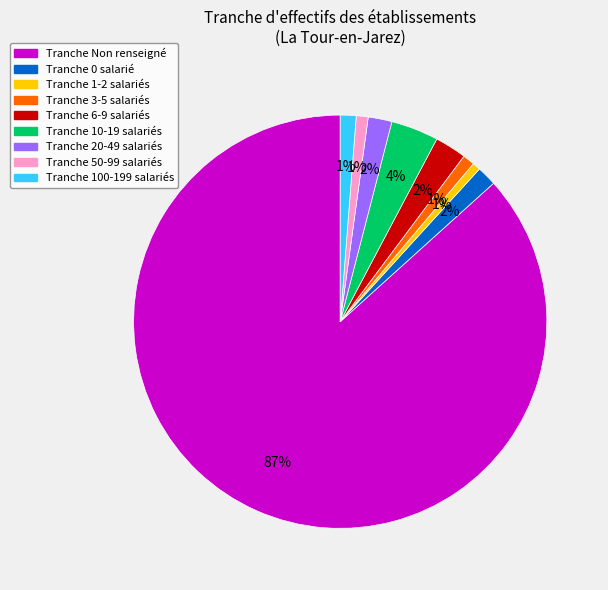

How many slices are in this pie chart?

9